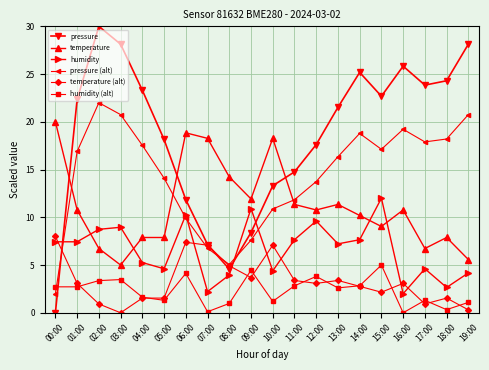

At which category does pressure (alt) reach its first local peak?

02:00